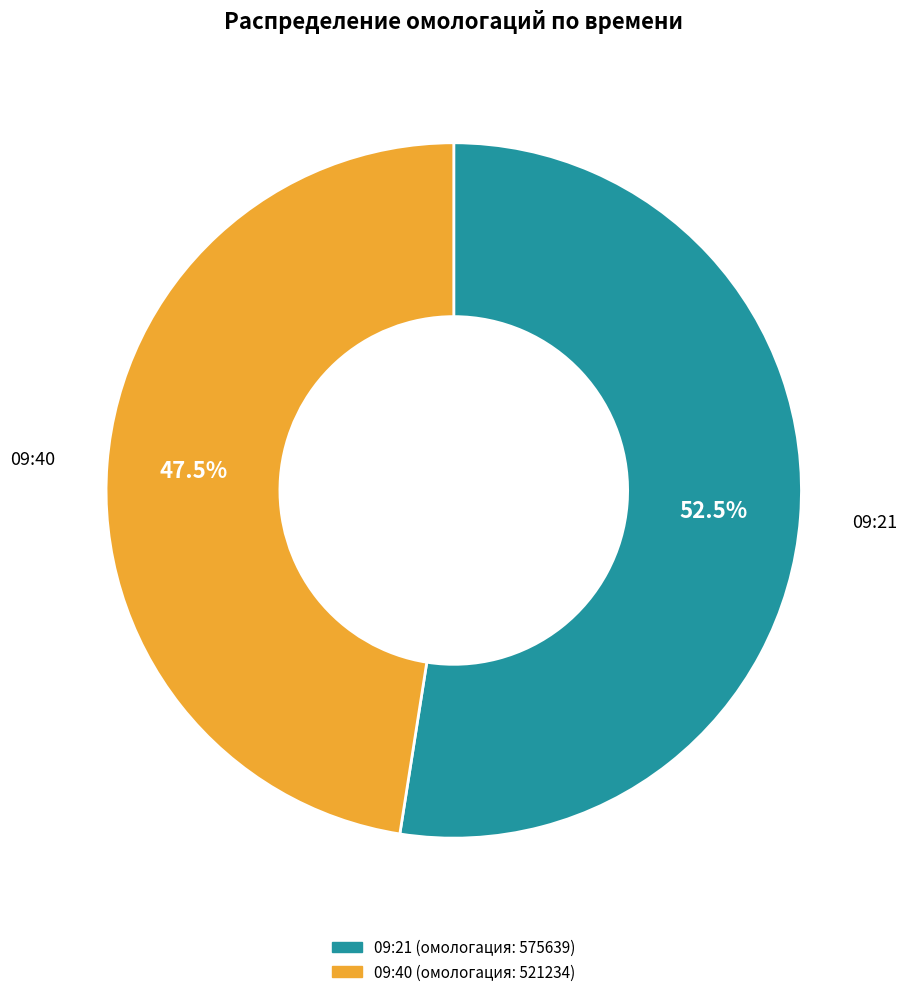

Which slice represents more than half of the pie?

09:21